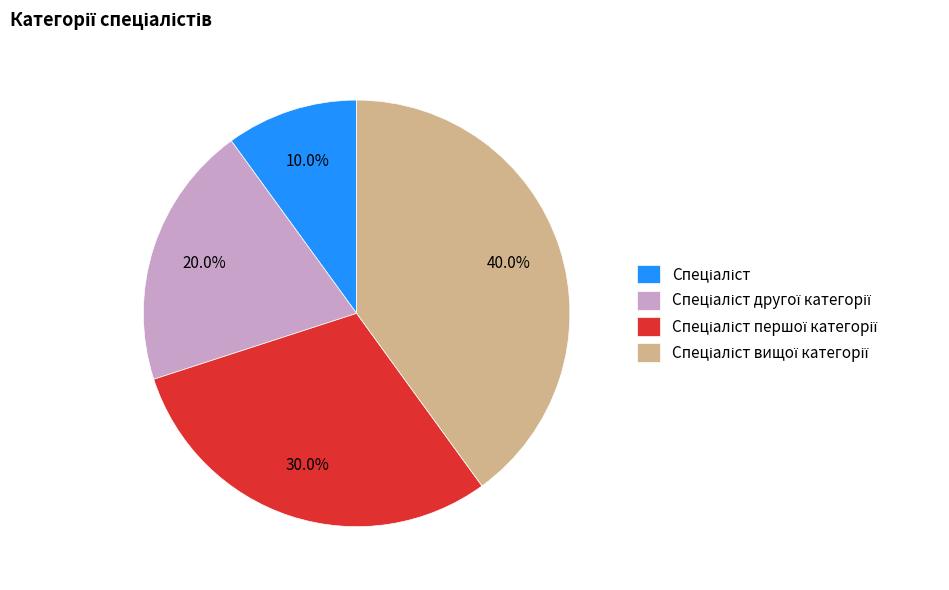

Does any single category account for the majority?

No